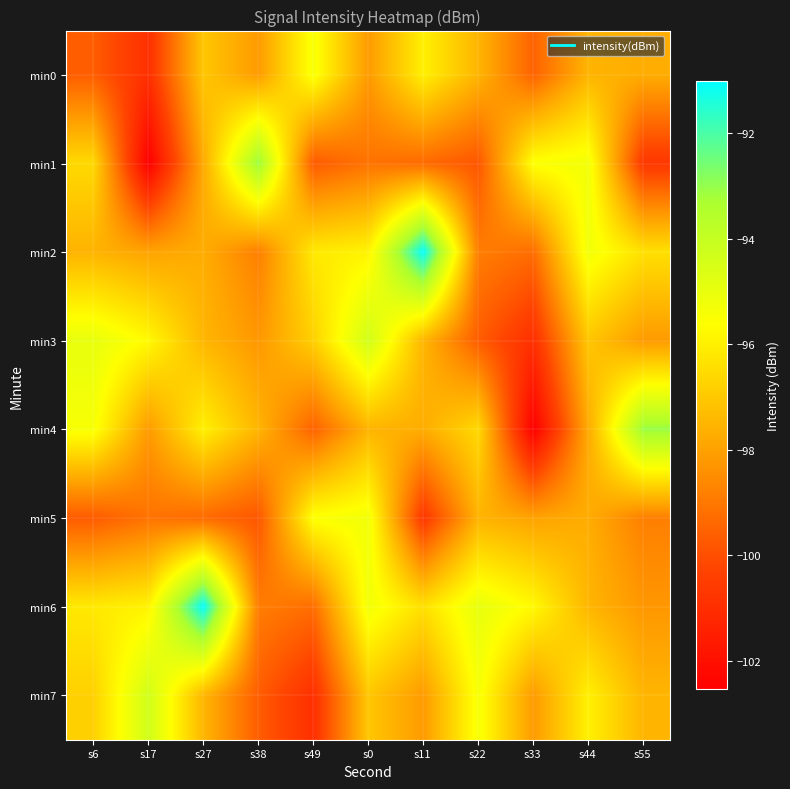

At which category is the sum across all series the highest?

s0